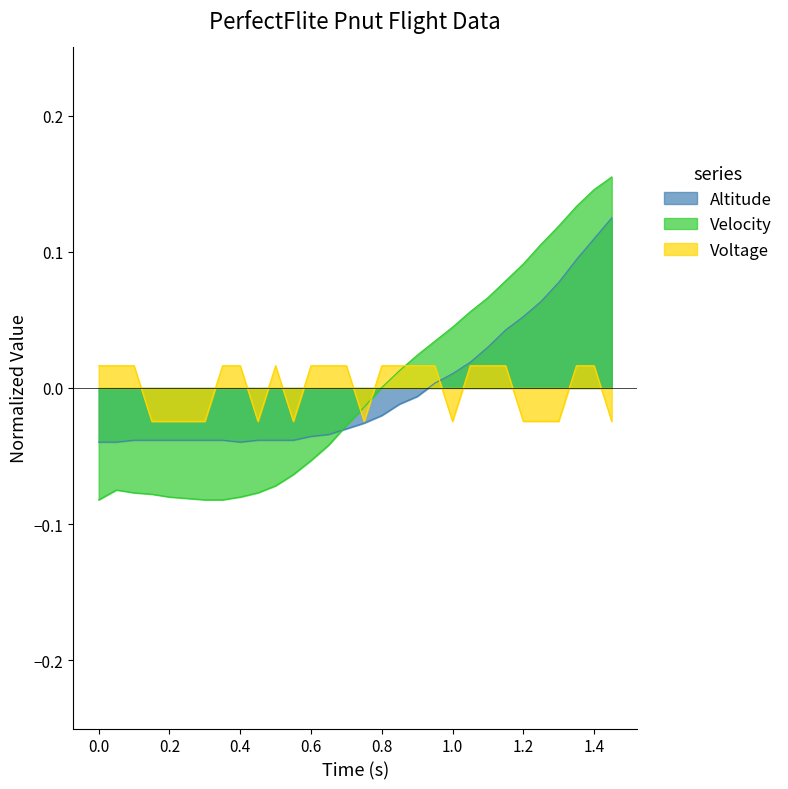

Which series has the widest spread of values?

Velocity